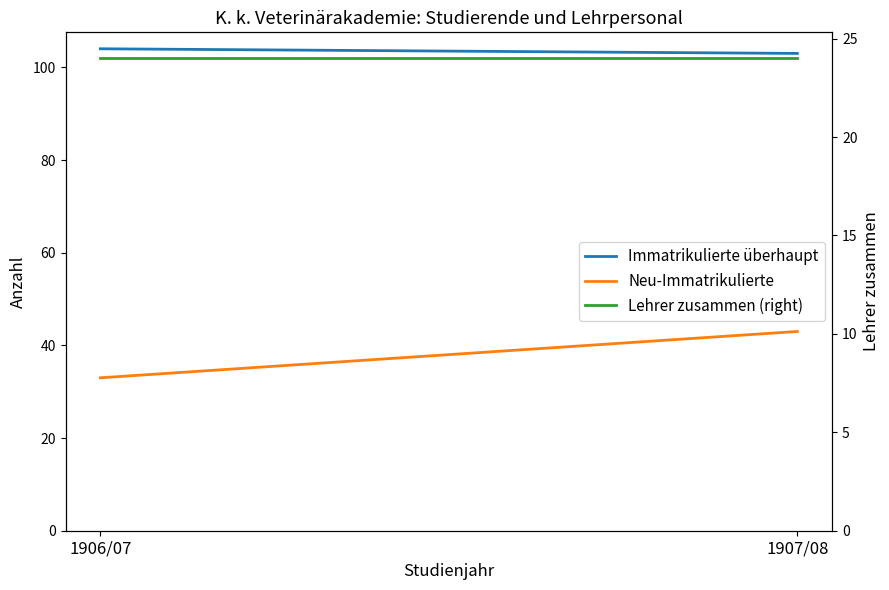

Reading left to right, what are all the values shown in this chart?

Immatrikulierte überhaupt: 1906/07=104	1907/08=103
Neu-Immatrikulierte: 1906/07=33	1907/08=43
Lehrer zusammen (right): 1906/07=24	1907/08=24